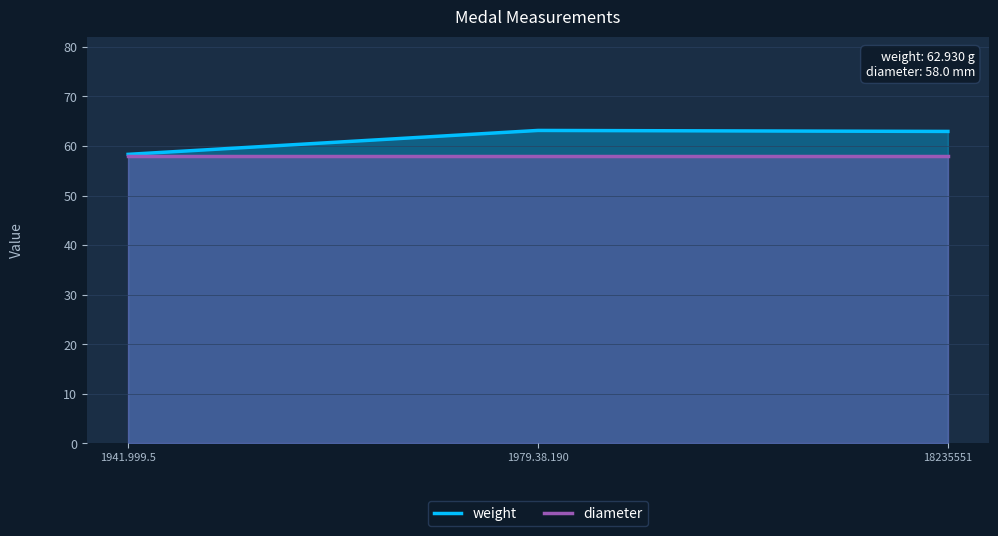

Reading left to right, list all the values displayed in this chart.

weight: 58.3	63.1	62.9
diameter: 58.0	58.0	58.0